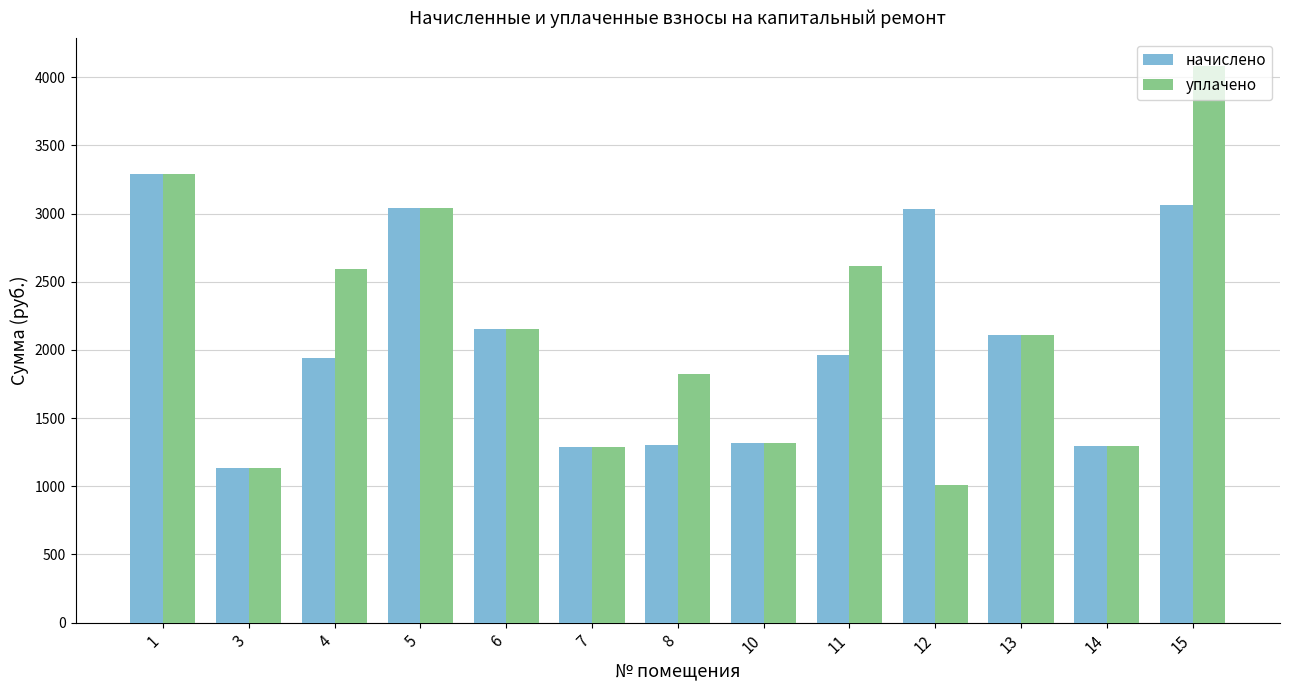

How many data points in уплачено are above 2112?

7